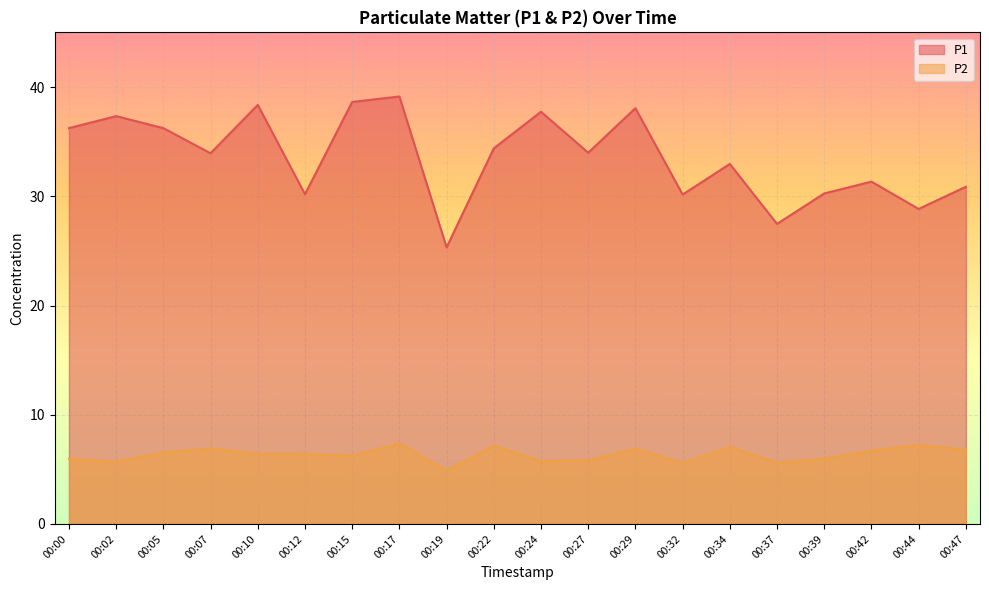

At how many categories does at least one series exceed 5?

20